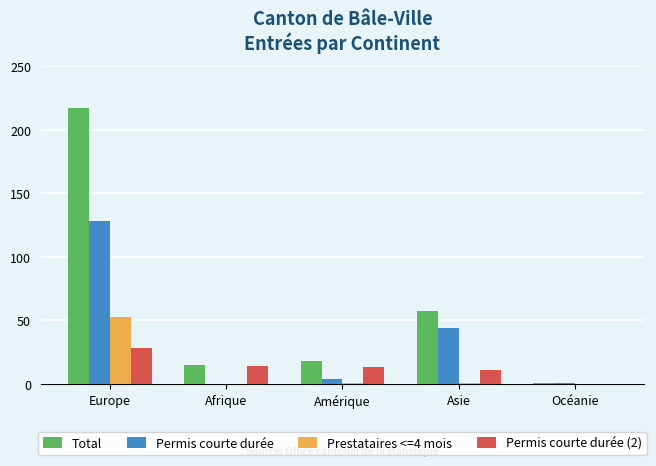

Count the number of data series in this chart.

4